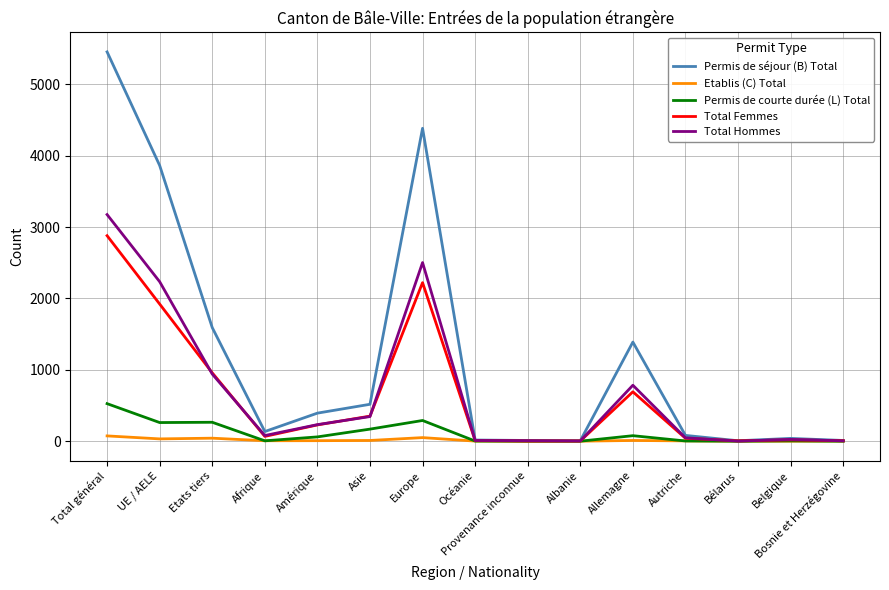

The value of Permis de séjour (B) Total at Total général is 5456. True or false?

True